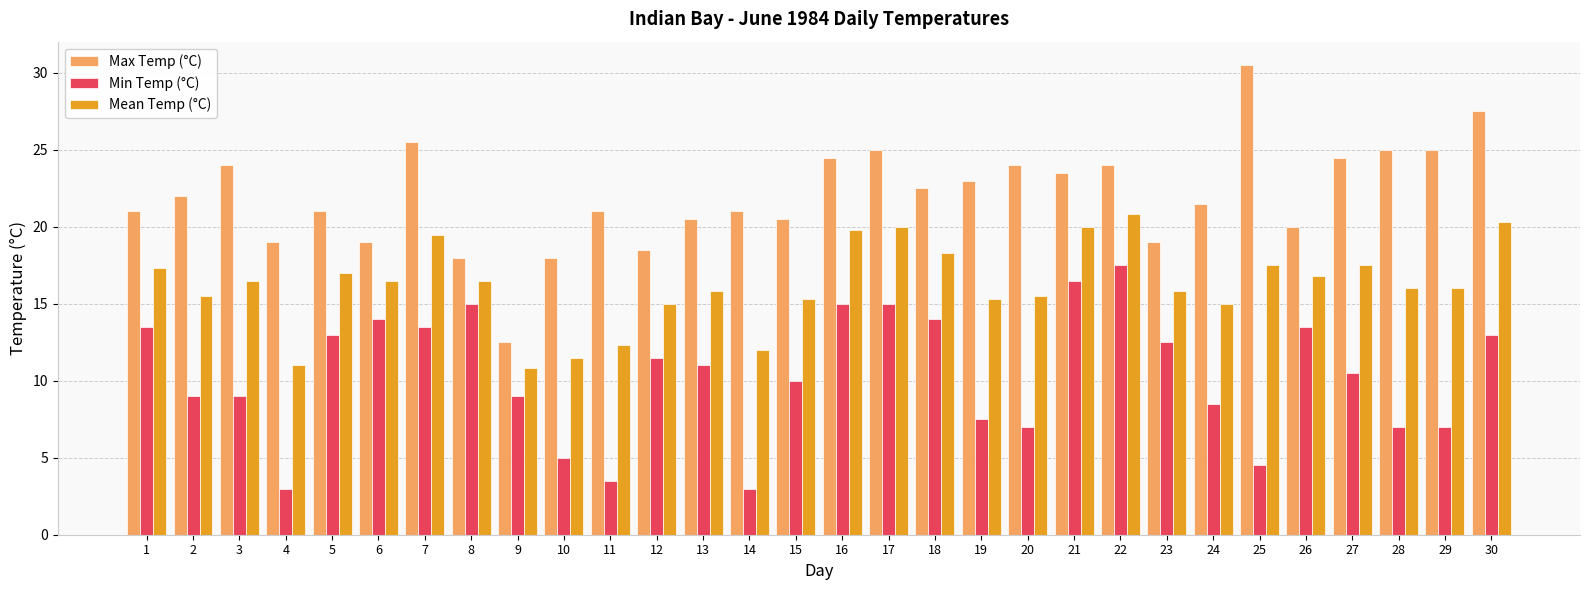

What is the difference between the highest and lowest values at 11?

17.5